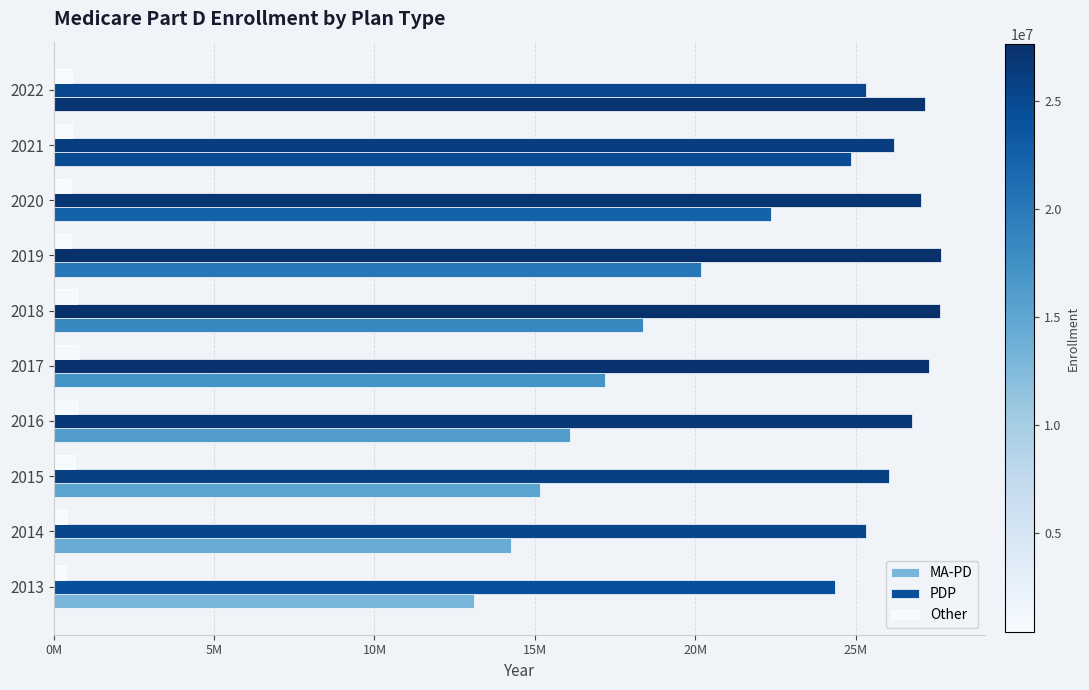

What are all the series names shown in the legend?

MA-PD, PDP, Other